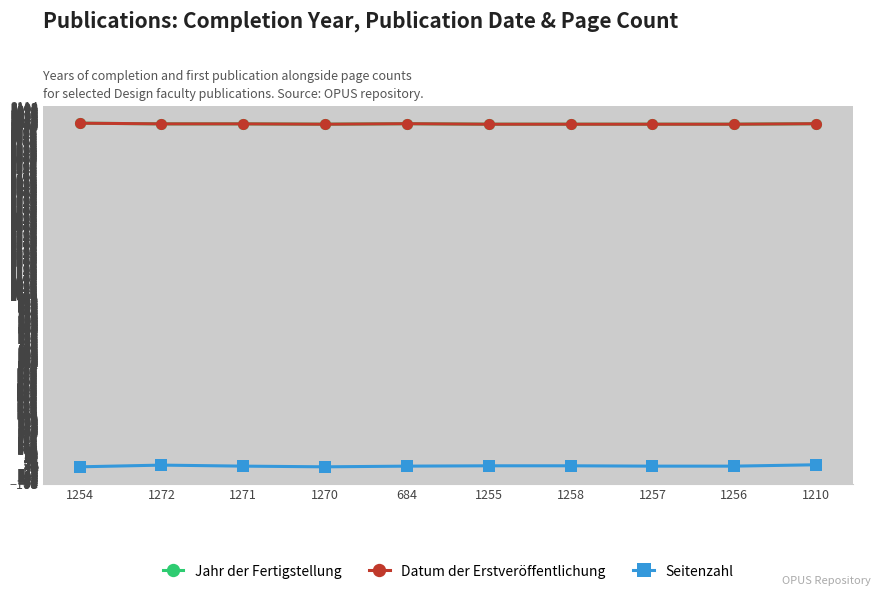

Count the number of categories in the chart.

10